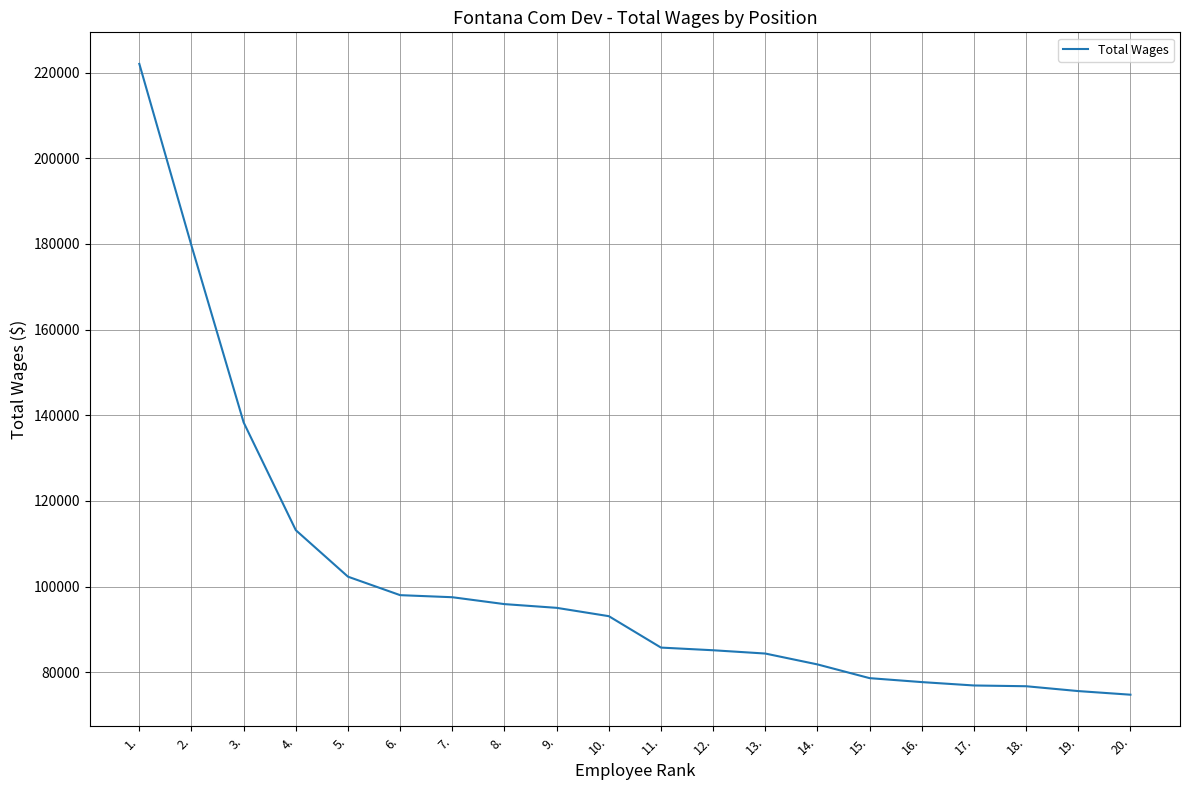

What is the difference between the maximum and minimum values?

147257